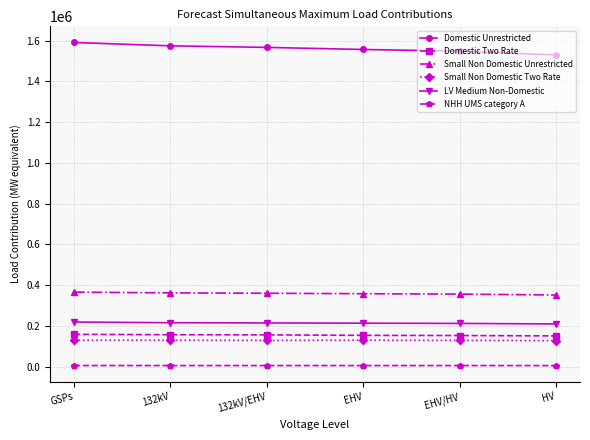

What is the sum of all Domestic Unrestricted values?

9364577.9